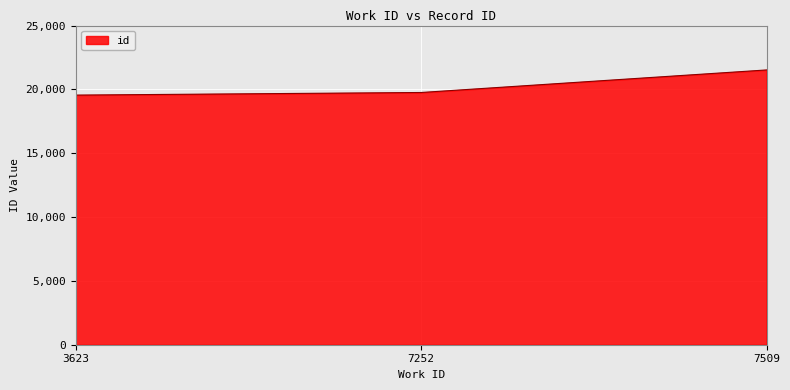

What is the smallest value displayed?

19553